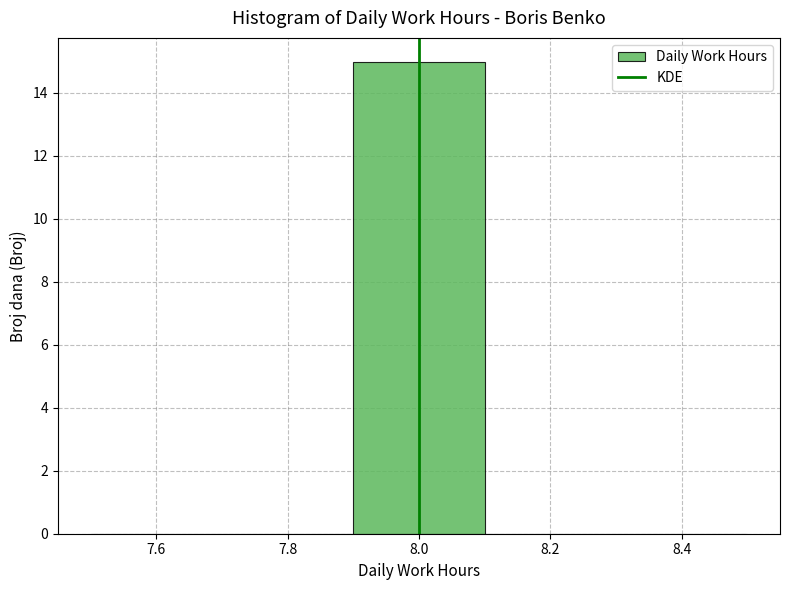

Reading left to right, list every bar in this chart as the range it spans on the x-axis followed by its height. The values are not printed on the chart, so give them approximately, as read against the axis.

7.5 to 7.7: 0
7.7 to 7.9: 0
7.9 to 8.1: 15
8.1 to 8.3: 0
8.3 to 8.5: 0